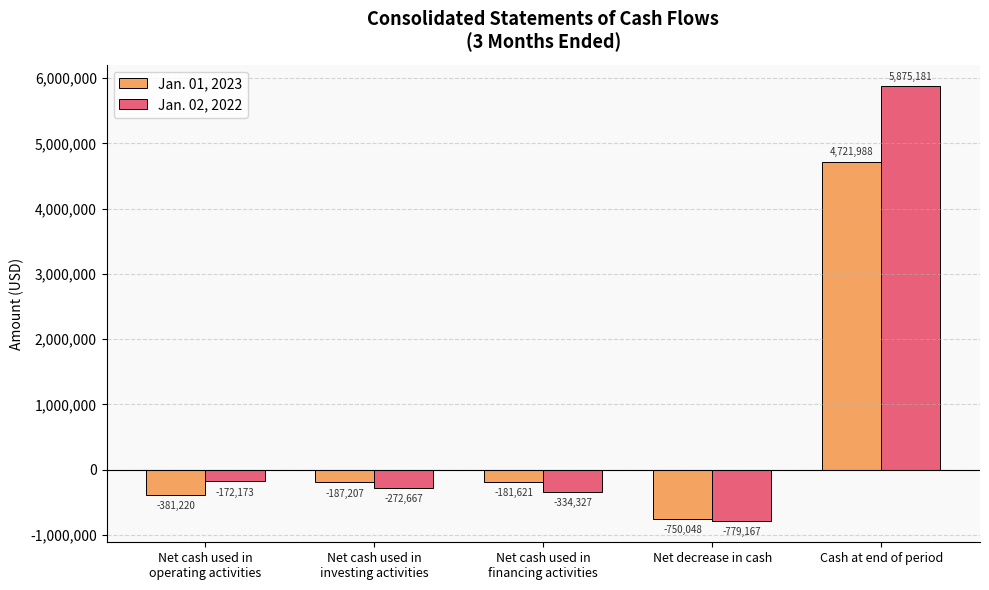

Rank the categories by Jan. 01, 2023 value from highest to lowest.

Cash at end of period, Net cash used in
financing activities, Net cash used in
investing activities, Net cash used in
operating activities, Net decrease in cash